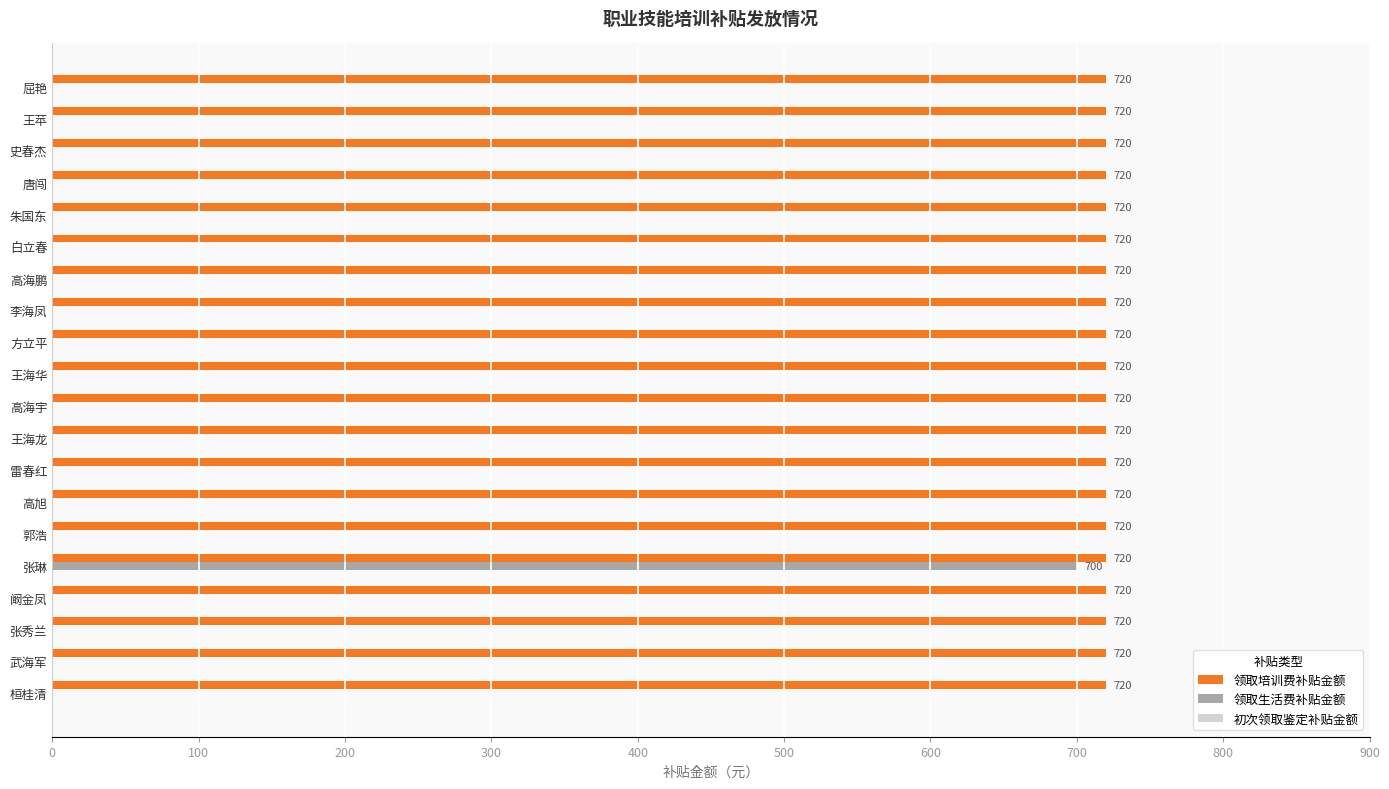

At which category is the sum across all series the highest?

张琳